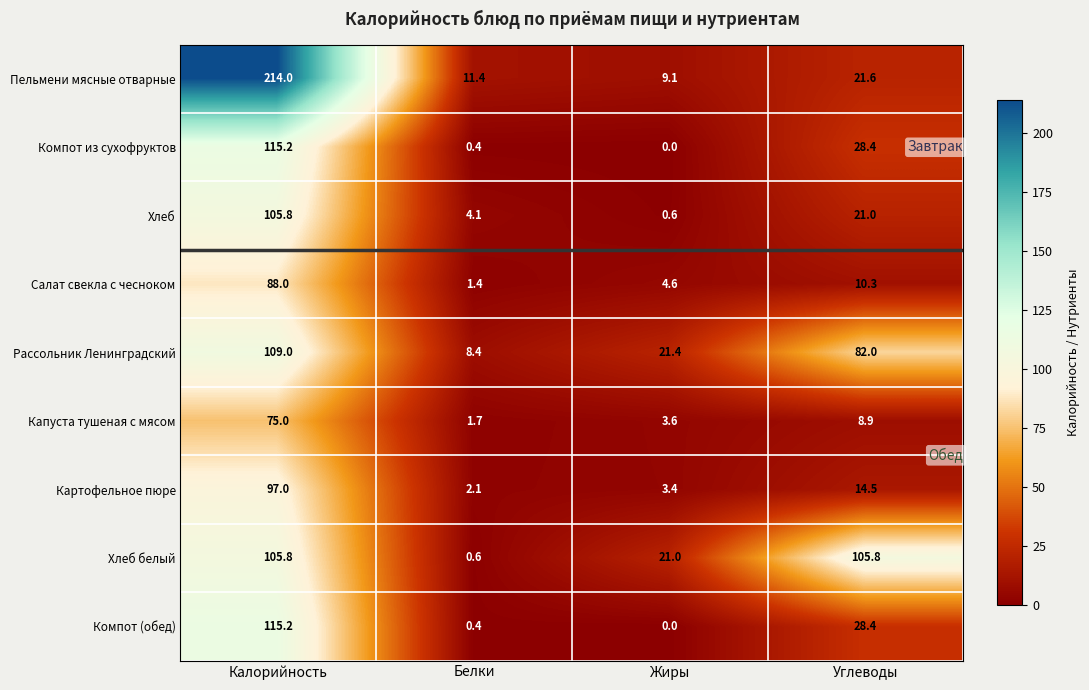

Which series changed the most between Калорийность and Белки?

Пельмени мясные отварные